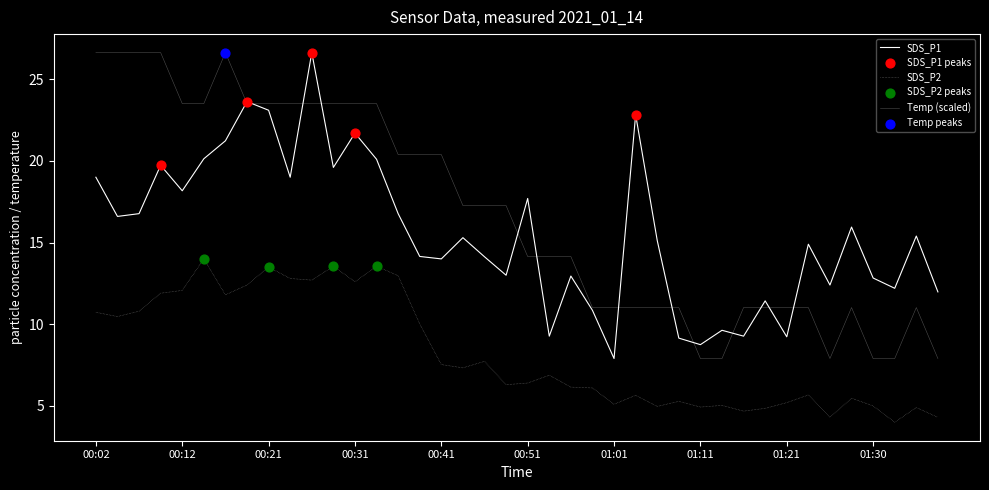

Does the chart have visible grid lines?

No